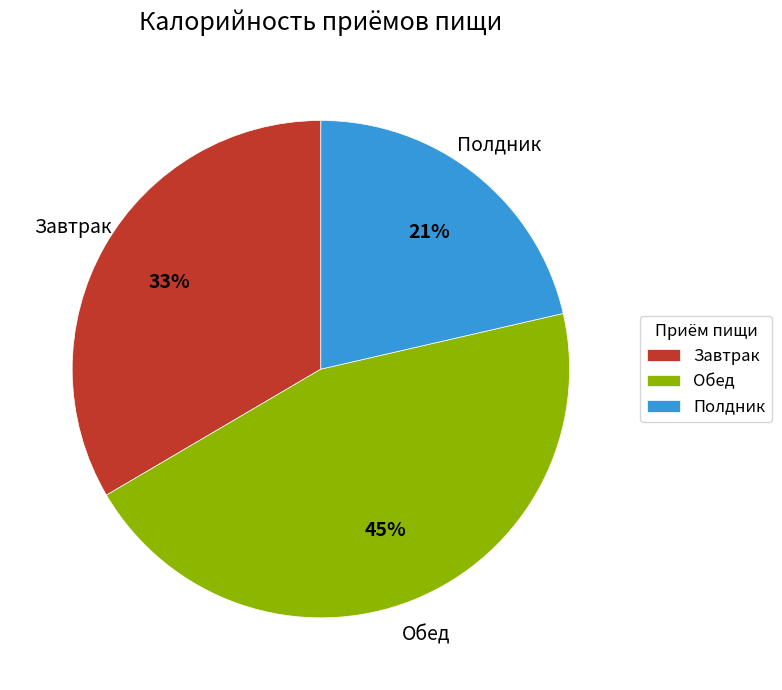

Which slice is the largest?

Обед